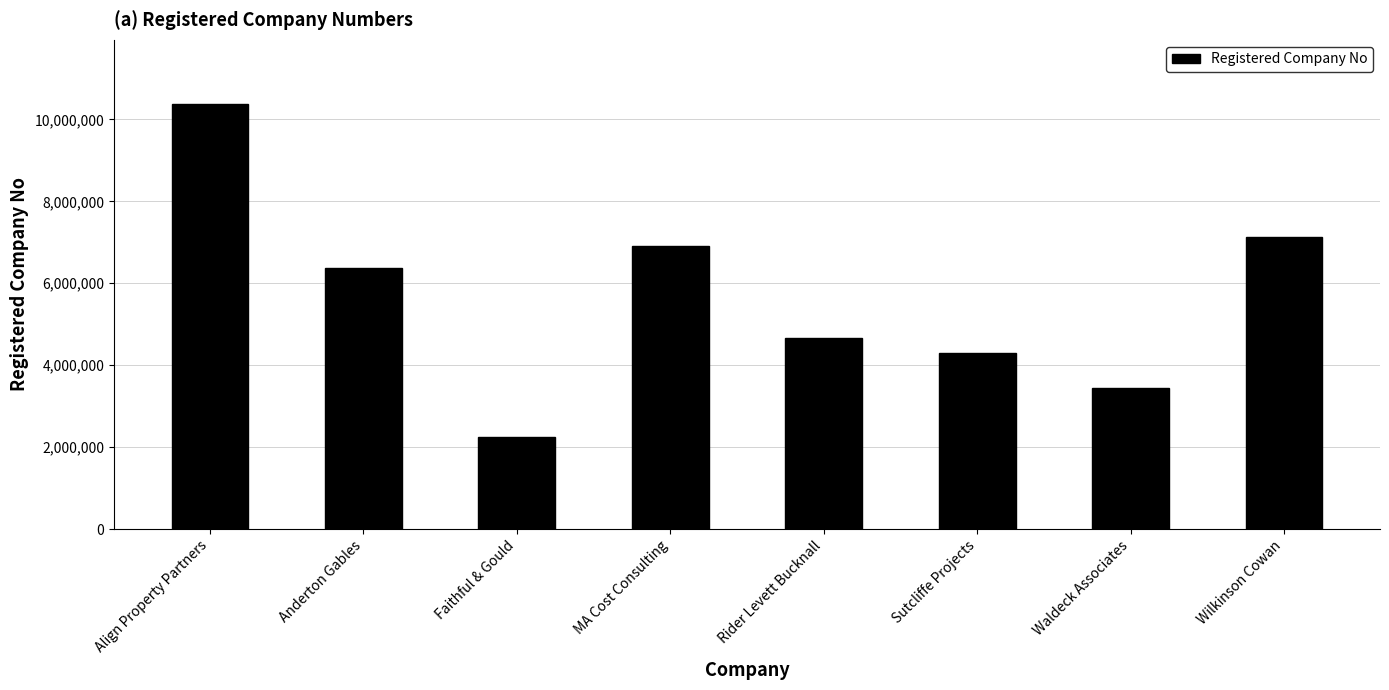

How many bars are there in total?

8